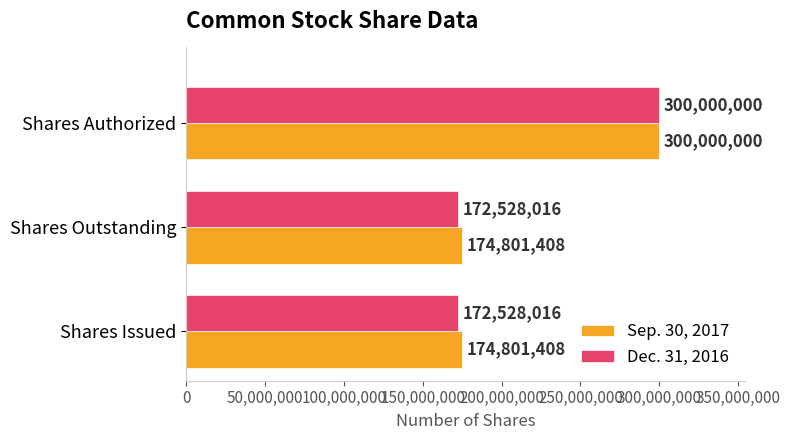

Which series changed the most between Shares Issued and Shares Authorized?

Dec. 31, 2016